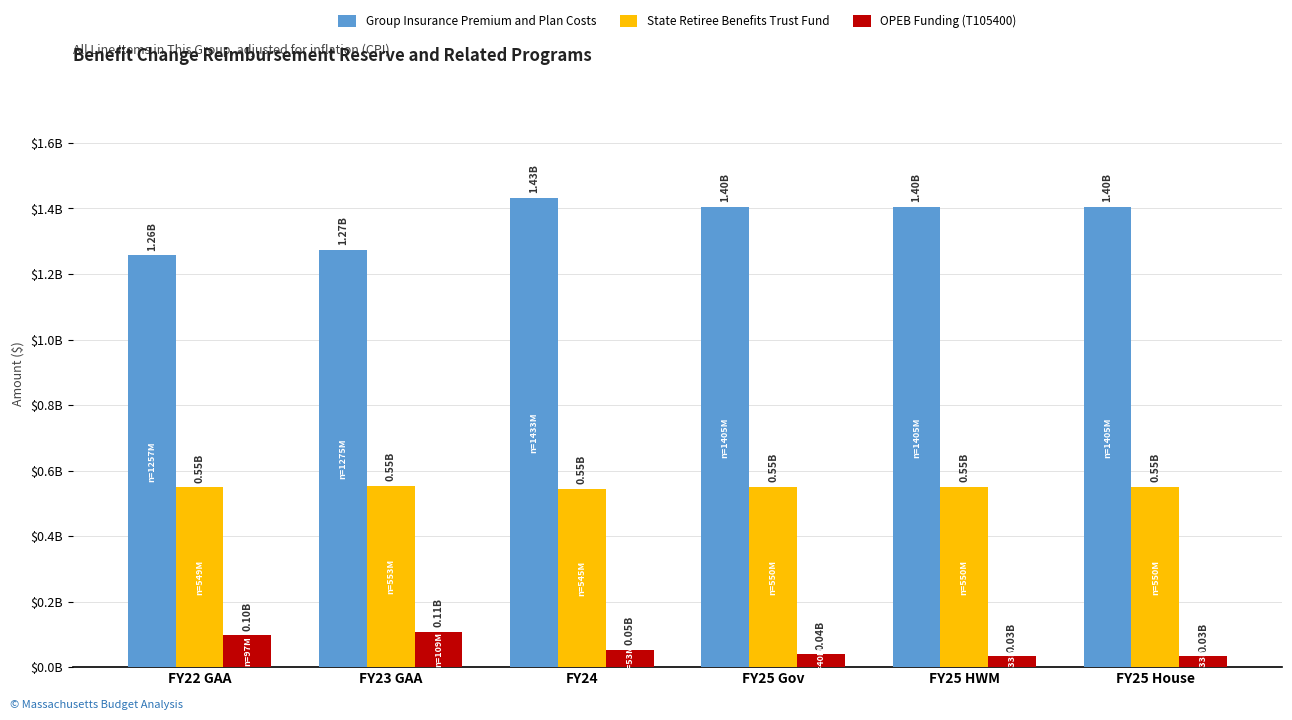

What is the label of the 5th bar from the right?

FY23 GAA